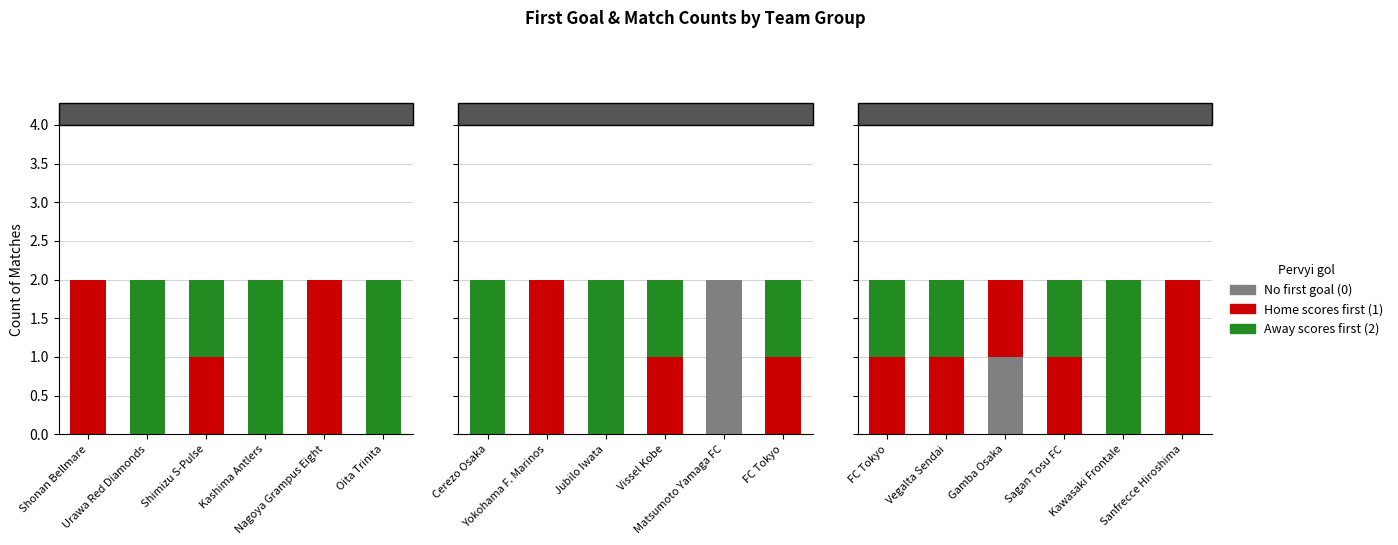

What is the label of the 6th bar from the left?

Oita Trinita